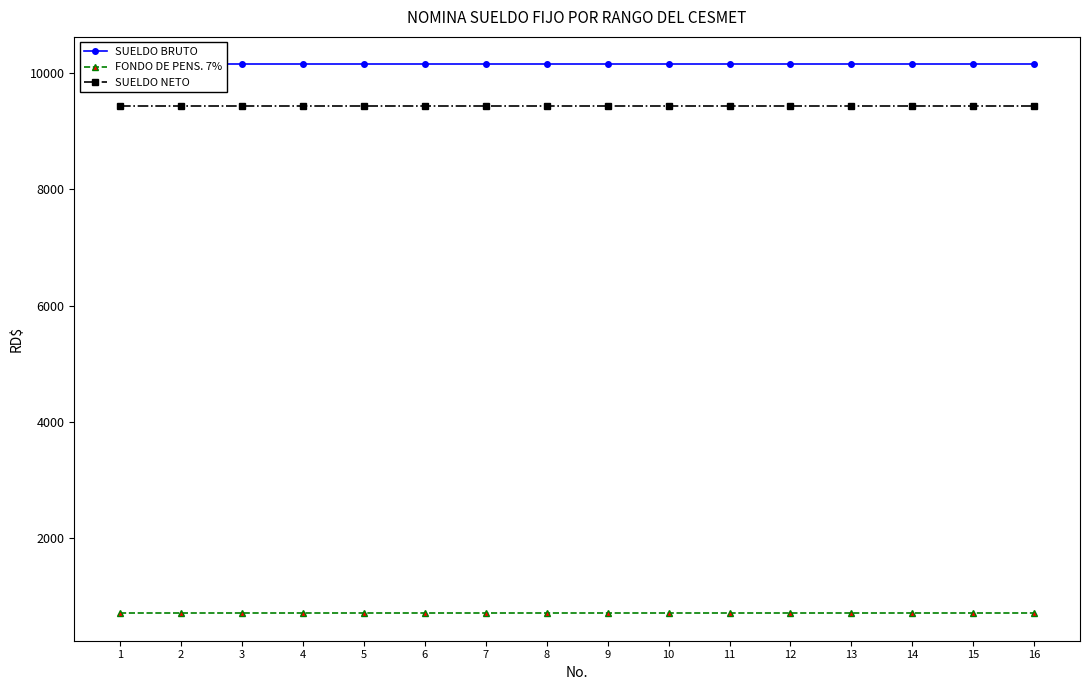

Reading right to left, what are all the values shown in this chart?

SUELDO BRUTO: 10150.0	10150.0	10150.0	10150.0	10150.0	10150.0	10150.0	10150.0	10150.0	10150.0	10150.0	10150.0	10150.0	10150.0	10150.0	10150.0
FONDO DE PENS. 7%: 710.5	710.5	710.5	710.5	710.5	710.5	710.5	710.5	710.5	710.5	710.5	710.5	710.5	710.5	710.5	710.5
SUELDO NETO: 9439.5	9439.5	9439.5	9439.5	9439.5	9439.5	9439.5	9439.5	9439.5	9439.5	9439.5	9439.5	9439.5	9439.5	9439.5	9439.5